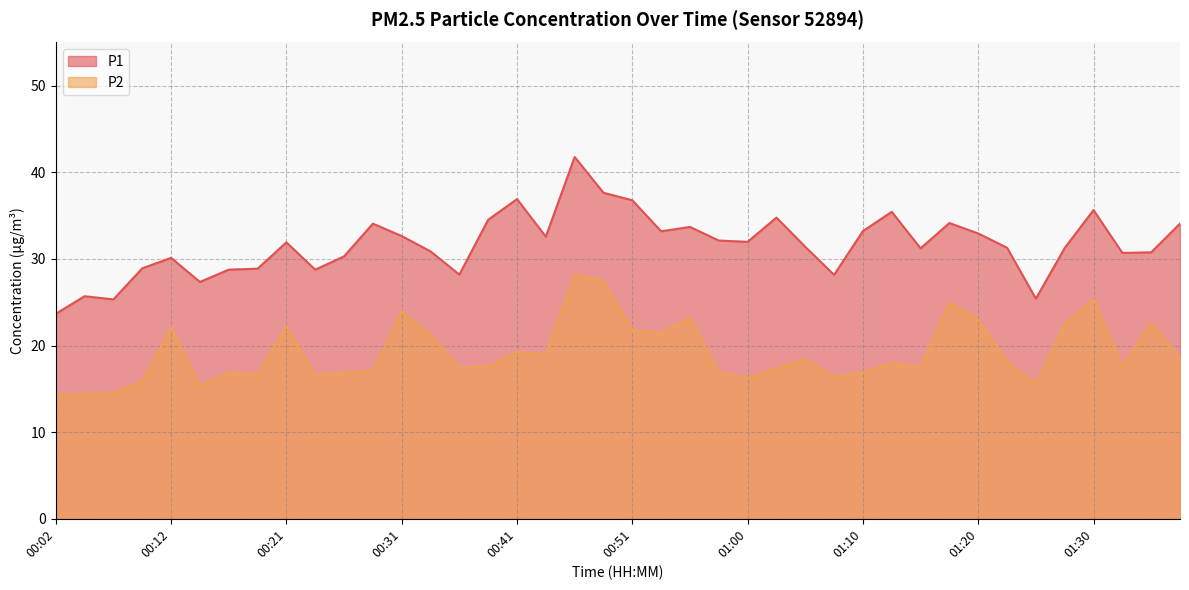

True or false: P2 and P1 intersect in this chart.

False